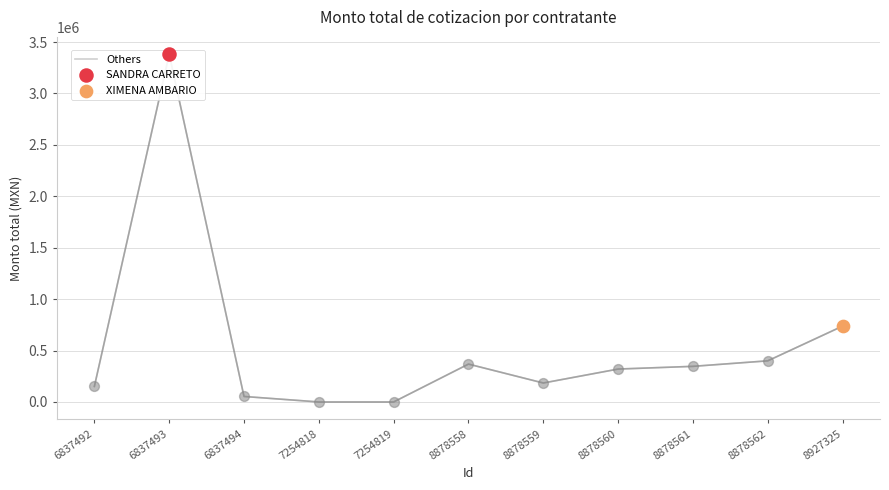

Approximately how many times larger is the value at 8878562 compared to 6837494?

7.5